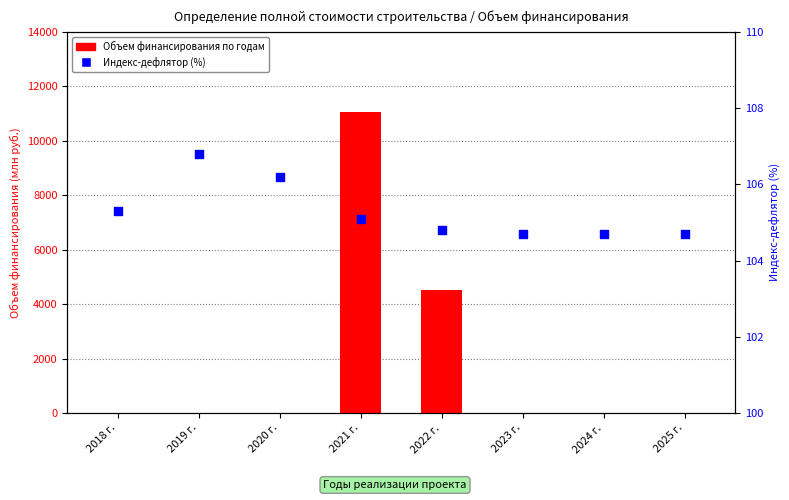

What are all the series names shown in the legend?

Объем финансирования по годам, Индекс-дефлятор (%)